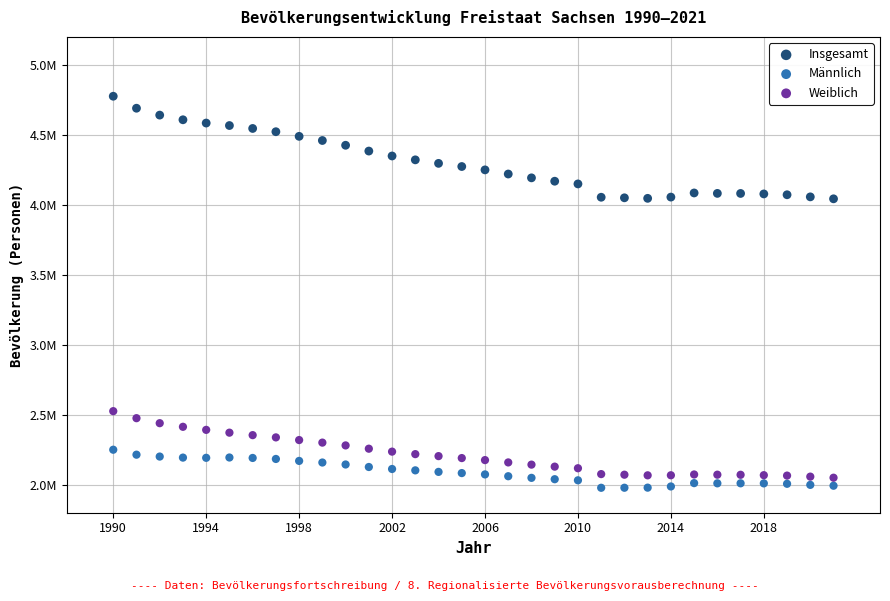

Which series contains the lowest Y value?

Männlich